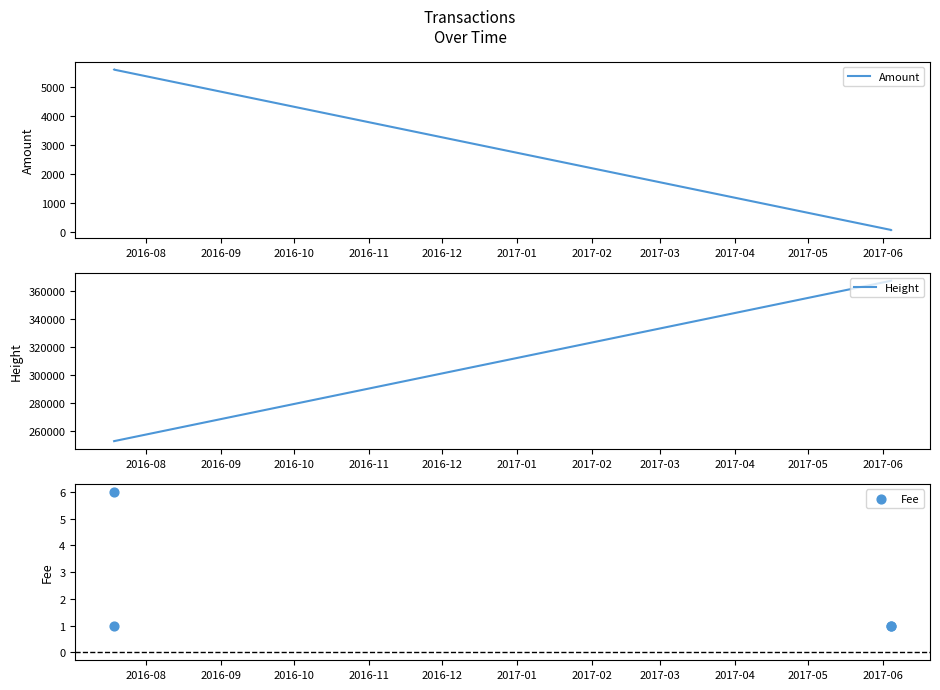

At how many categories does at least one series exceed 267997?

2